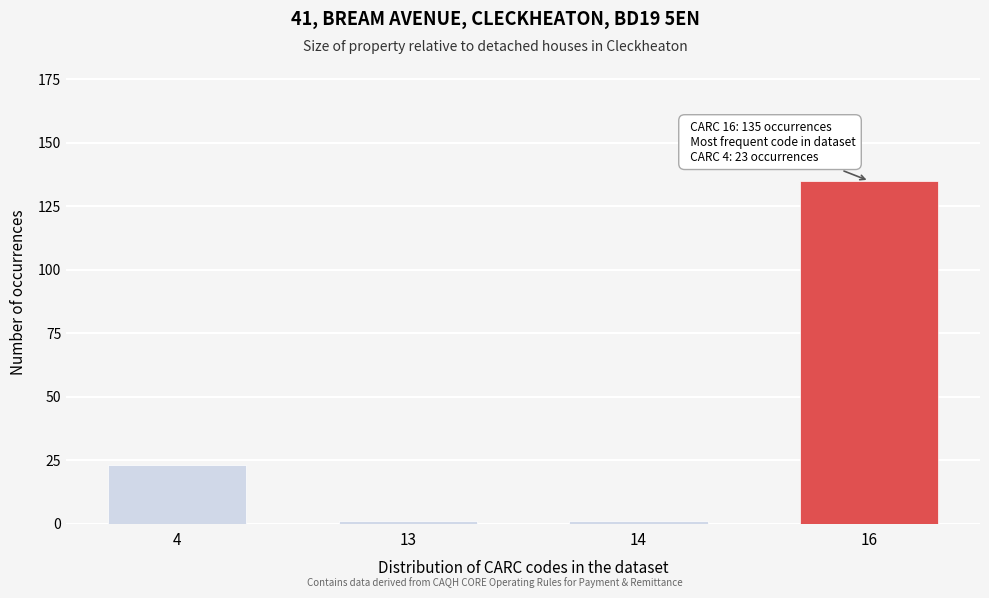

Reading left to right, what are all the values shown in this chart?

4=23	13=1	14=1	16=135